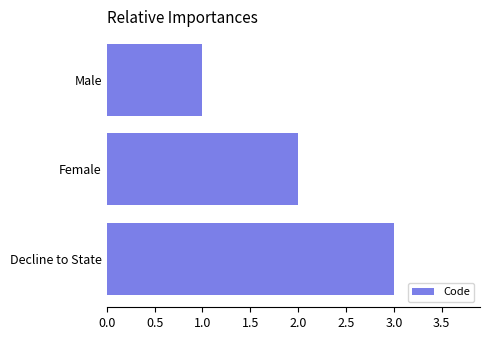

What is the change in value from Male to Decline to State?

+2